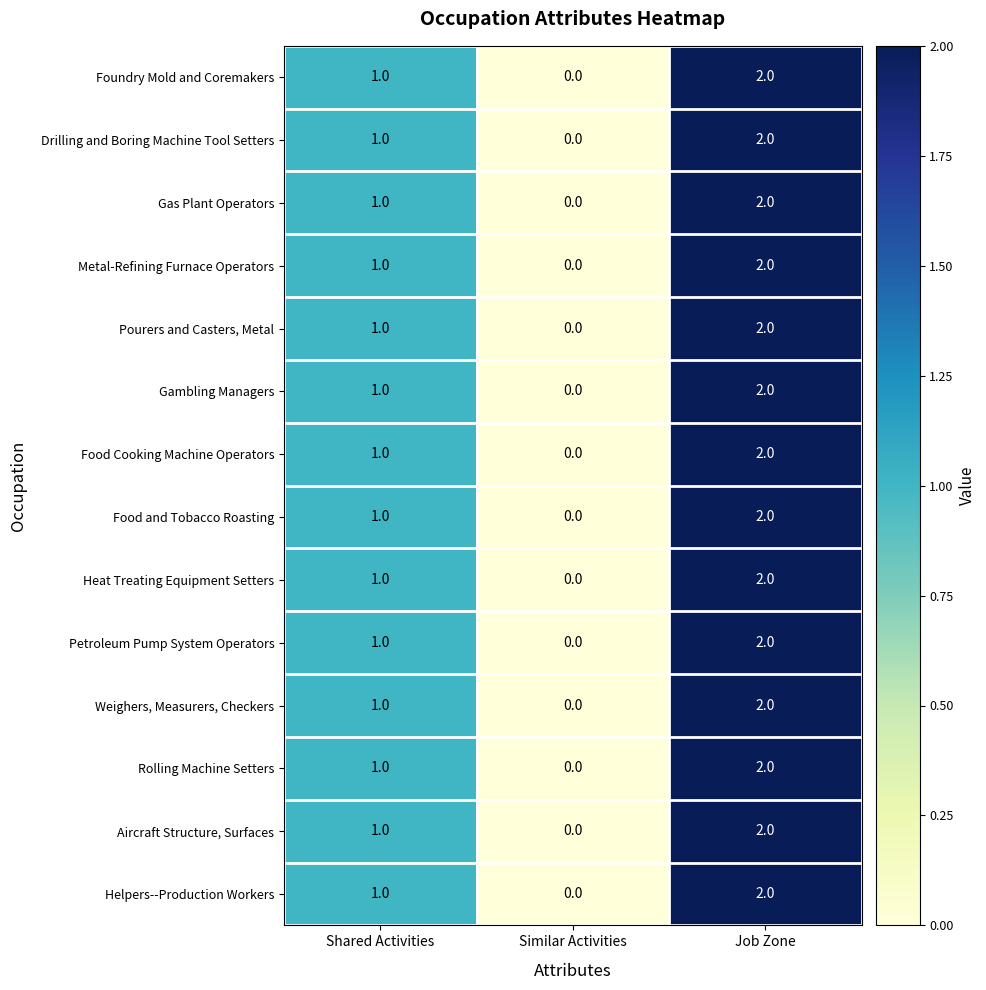

What is the sum of all Foundry Mold and Coremakers values?

3